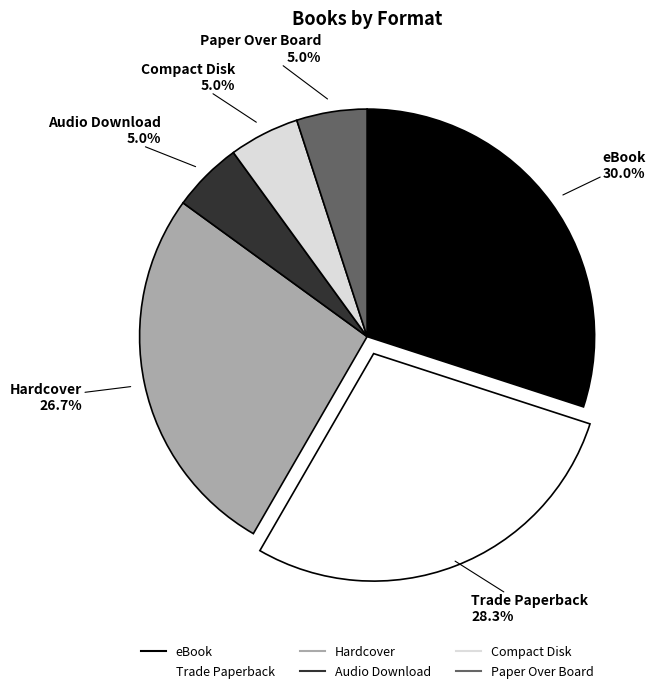

How many slices are in this pie chart?

6